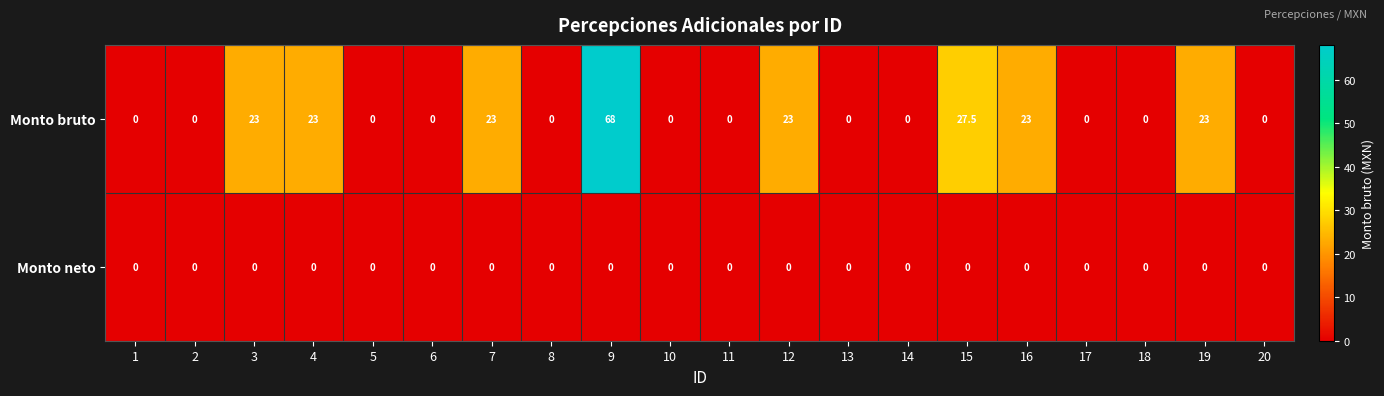

At how many categories does at least one series exceed 53?

1